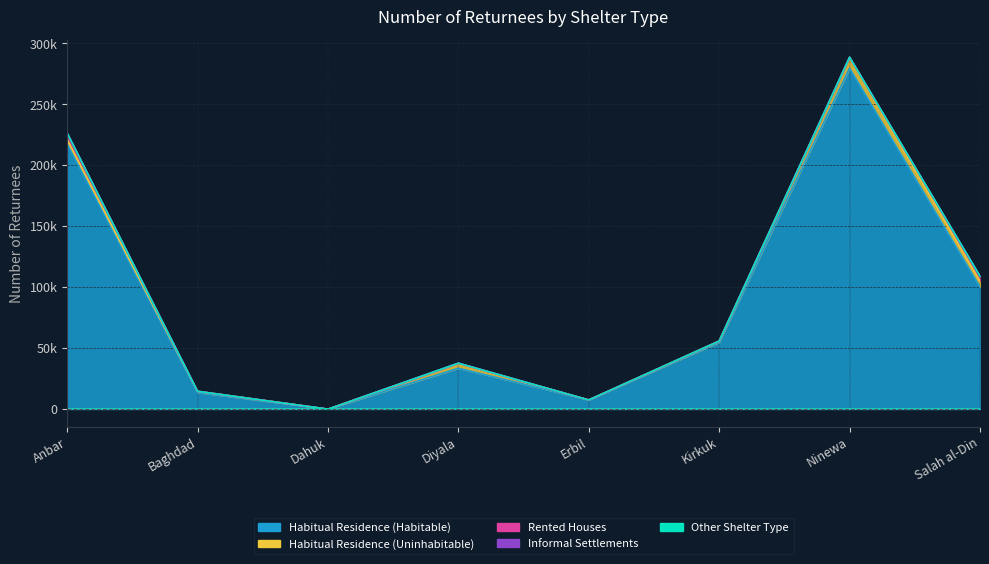

Reading right to left, extract all data points from this chart.

Habitual Residence (Habitable): Salah al-Din=100288	Ninewa=279722	Kirkuk=54993	Erbil=7662	Diyala=33699	Dahuk=130	Baghdad=13767	Anbar=217668
Habitual Residence (Uninhabitable): Salah al-Din=4783	Ninewa=8567	Kirkuk=934	Erbil=0	Diyala=3717	Dahuk=0	Baghdad=975	Anbar=3549
Rented Houses: Salah al-Din=3707	Ninewa=401	Kirkuk=60	Erbil=0	Diyala=415	Dahuk=0	Baghdad=52	Anbar=5280
Informal Settlements: Salah al-Din=436	Ninewa=42	Kirkuk=32	Erbil=0	Diyala=0	Dahuk=0	Baghdad=0	Anbar=0
Other Shelter Type: Salah al-Din=0	Ninewa=0	Kirkuk=0	Erbil=0	Diyala=0	Dahuk=0	Baghdad=0	Anbar=48